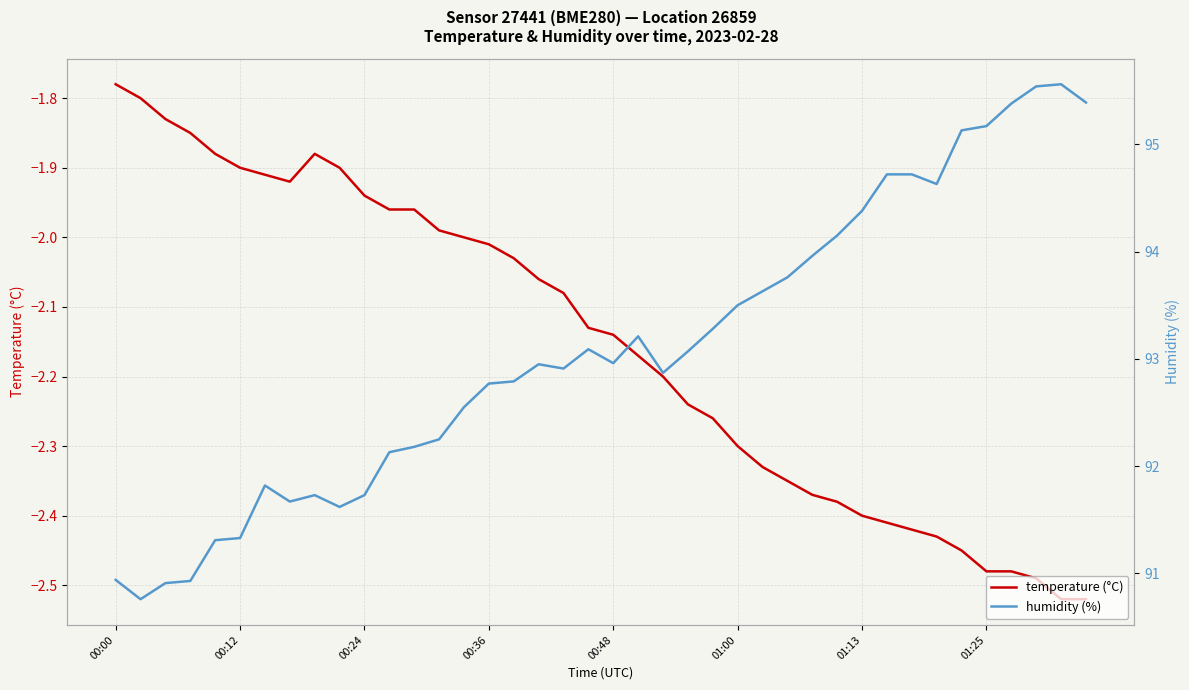

True or false: humidity (%) and temperature (°C) cross at least once.

False